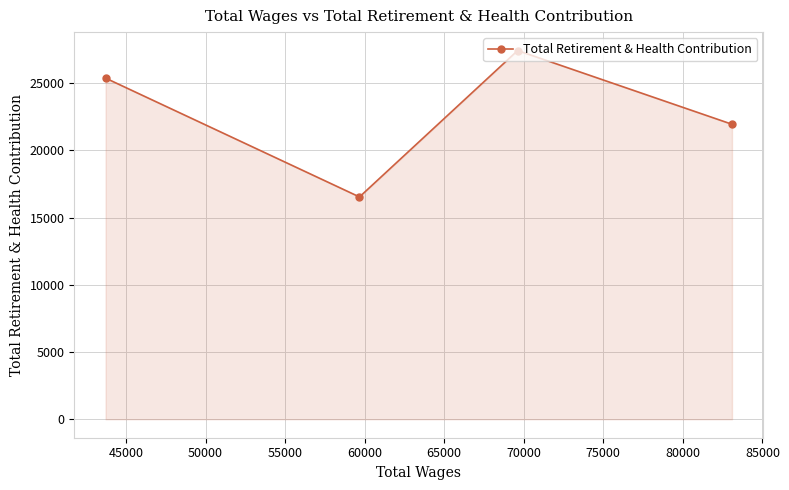

What is the difference between the maximum and second lowest values?

5480